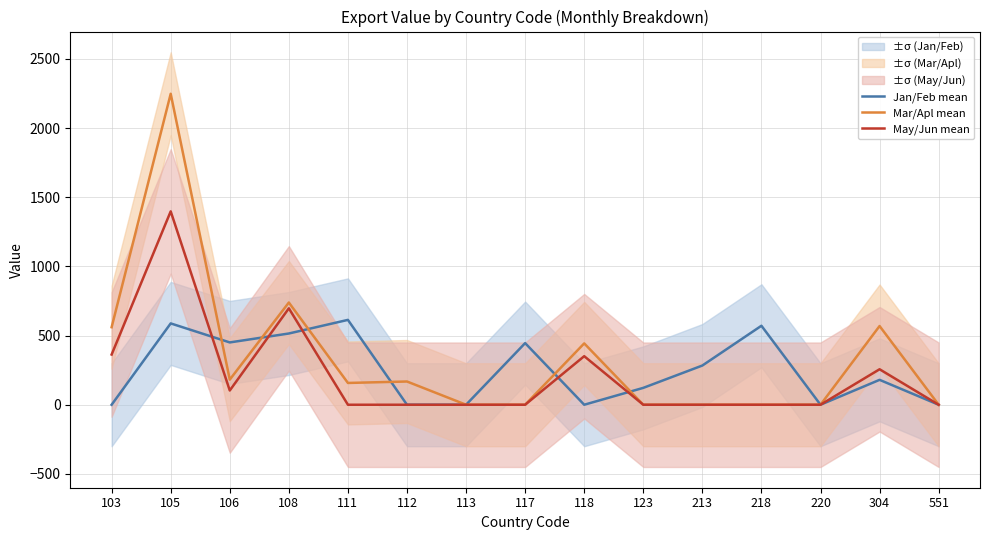

True or false: Mar/Apl mean and Jan/Feb mean cross at least once.

True